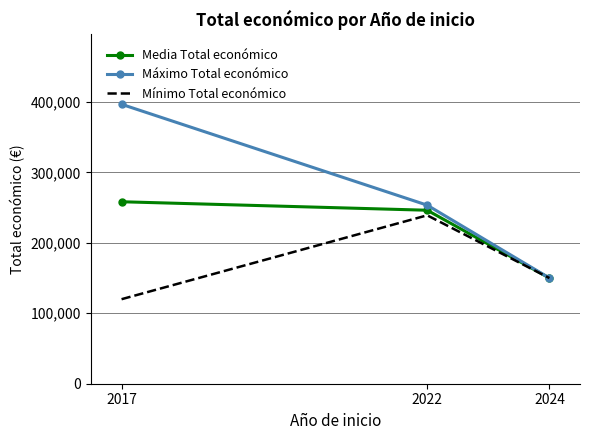

At 2017, list the series in order from smallest to largest.

Mínimo Total económico, Media Total económico, Máximo Total económico